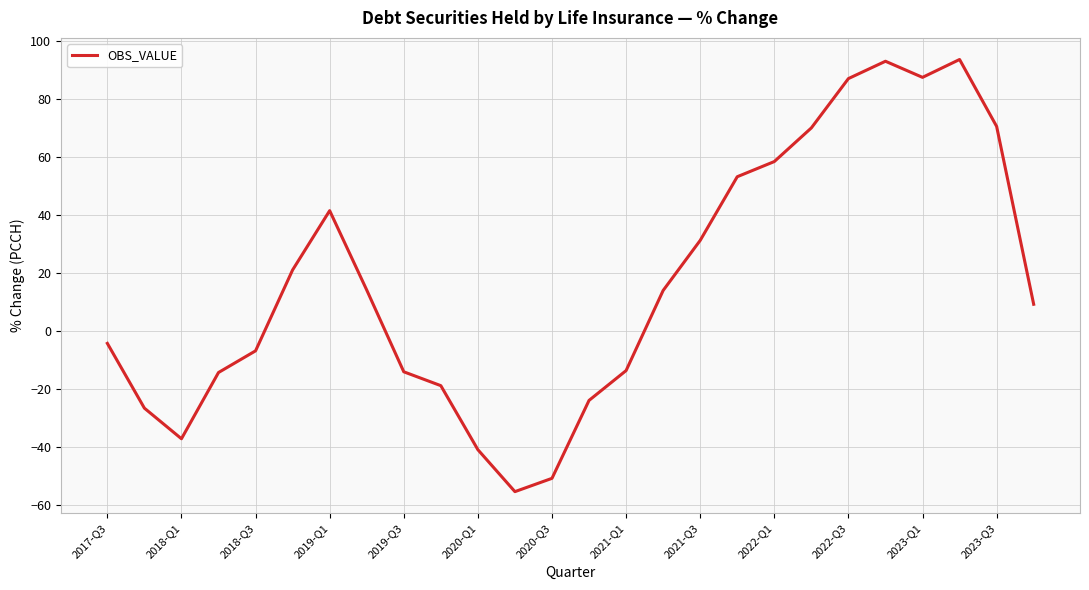

Does the chart have visible grid lines?

Yes